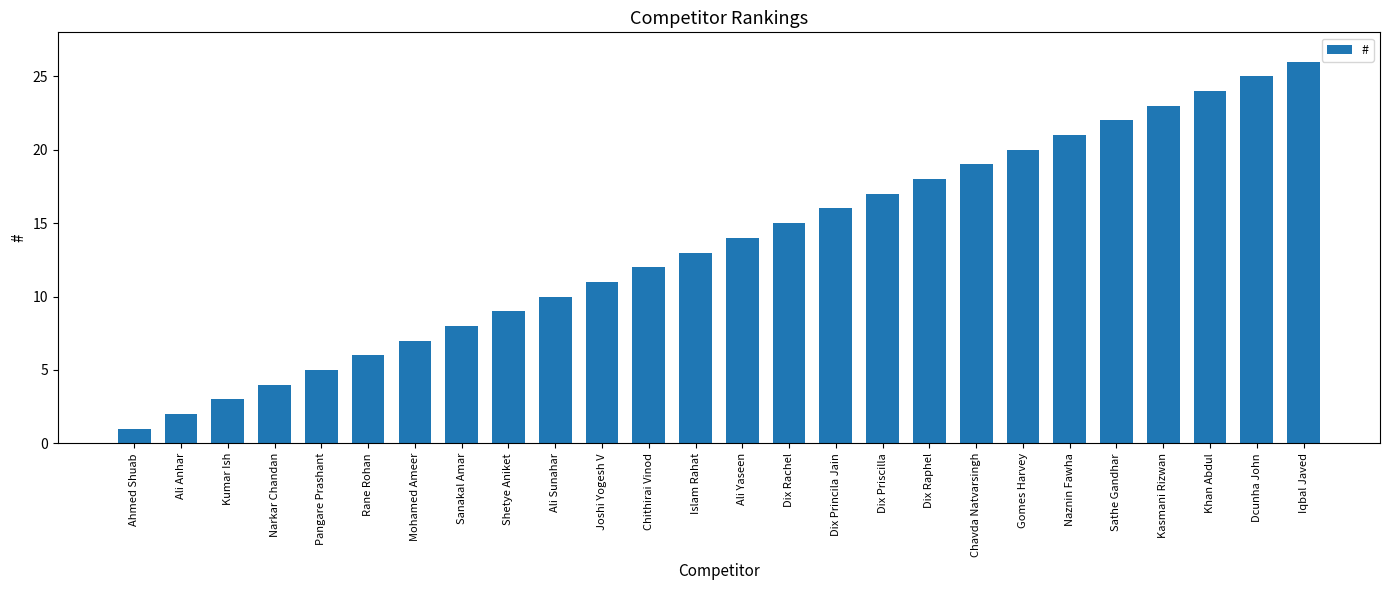

Reading left to right, list all the values displayed in this chart.

Ahmed Shuab=1	Ali Anhar=2	Kumar Ish=3	Narkar Chandan=4	Pangare Prashant=5	Rane Rohan=6	Mohamed Ameer=7	Sanakal Amar=8	Shetye Aniket=9	Ali Sunahar=10	Joshi Yogesh V=11	Chithirai Vinod=12	Islam Rahat=13	Ali Yaseen=14	Dix Rachel=15	Dix Princila Jain=16	Dix Priscilla=17	Dix Raphel=18	Chavda Natvarsingh=19	Gomes Harvey=20	Naznin Fawha=21	Sathe Gandhar=22	Kasmani Rizwan=23	Khan Abdul=24	Dcunha John=25	Iqbal Javed=26